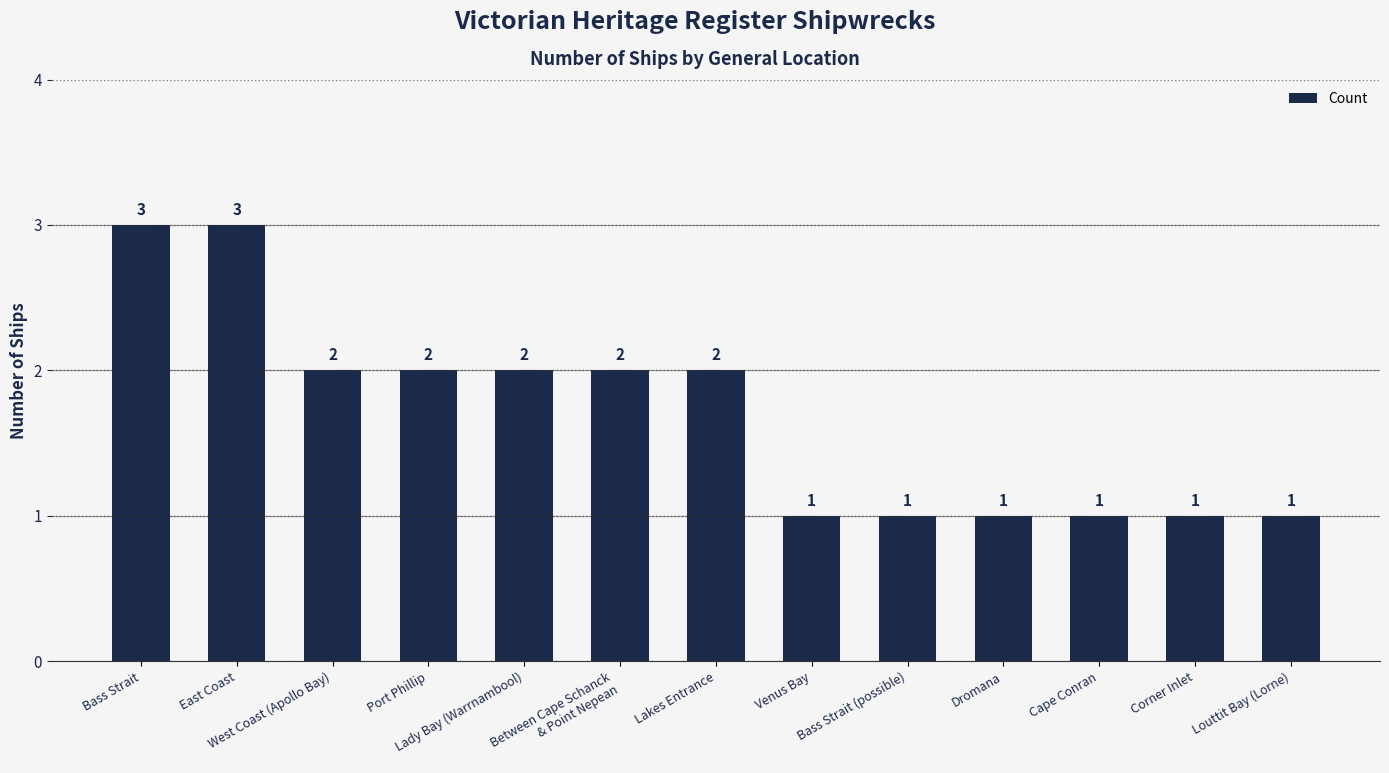

Reading left to right, transcribe all the data shown in this chart.

Bass Strait=3	East Coast=3	West Coast (Apollo Bay)=2	Port Phillip=2	Lady Bay (Warrnambool)=2	Between Cape Schanck
& Point Nepean=2	Lakes Entrance=2	Venus Bay=1	Bass Strait (possible)=1	Dromana=1	Cape Conran=1	Corner Inlet=1	Louttit Bay (Lorne)=1